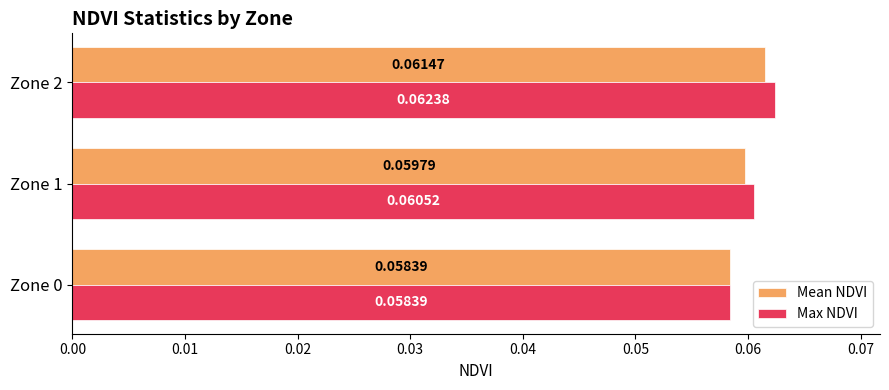

Which series has the widest spread of values?

Max NDVI